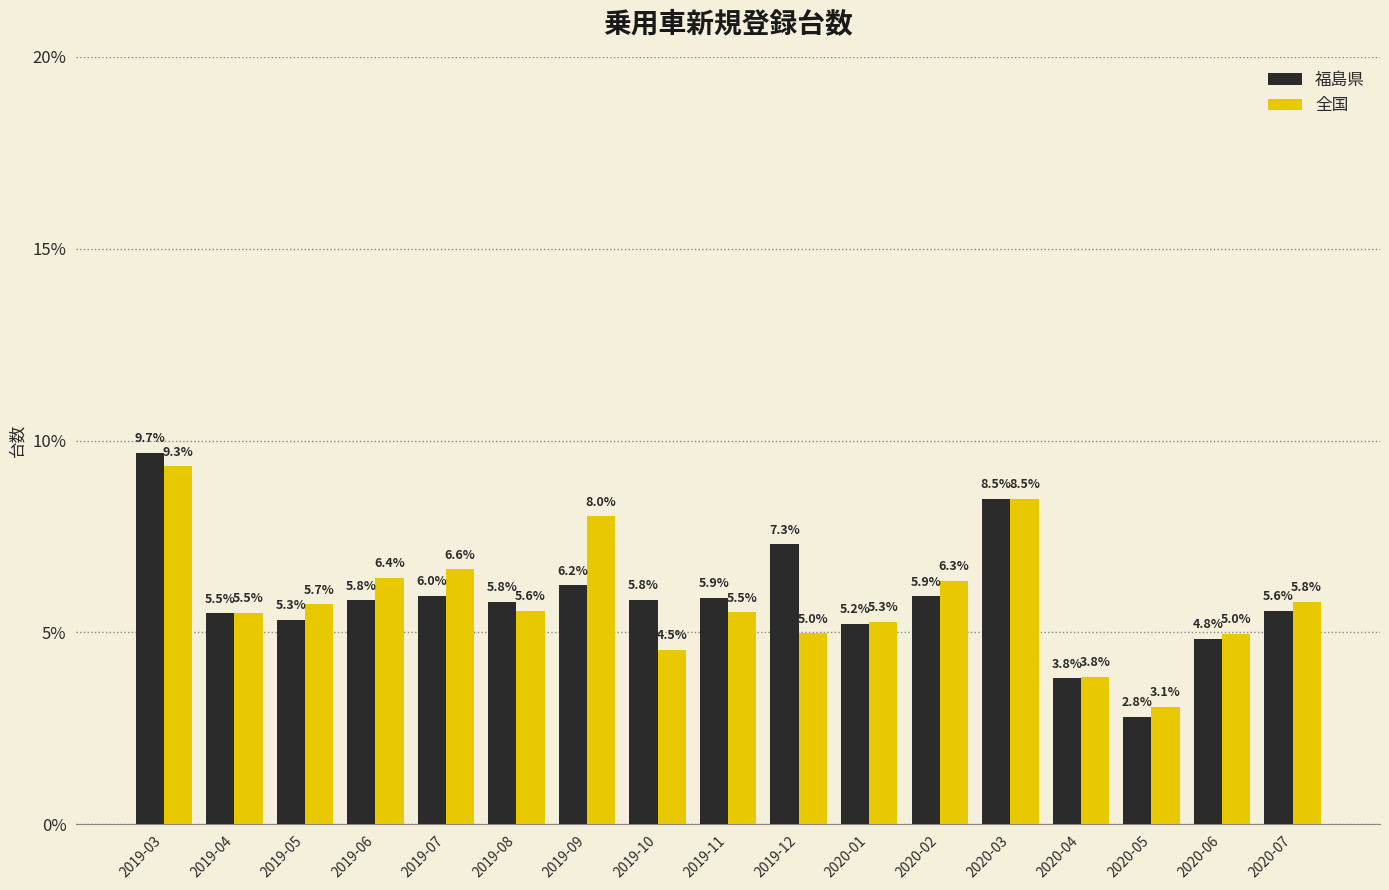

Reading right to left, list all the values displayed in this chart.

福島県: 2020-07=5.6	2020-06=4.8	2020-05=2.8	2020-04=3.8	2020-03=8.5	2020-02=5.9	2020-01=5.2	2019-12=7.3	2019-11=5.9	2019-10=5.8	2019-09=6.2	2019-08=5.8	2019-07=6.0	2019-06=5.8	2019-05=5.3	2019-04=5.5	2019-03=9.7
全国: 2020-07=5.8	2020-06=5.0	2020-05=3.1	2020-04=3.8	2020-03=8.5	2020-02=6.3	2020-01=5.3	2019-12=5.0	2019-11=5.5	2019-10=4.5	2019-09=8.0	2019-08=5.6	2019-07=6.6	2019-06=6.4	2019-05=5.7	2019-04=5.5	2019-03=9.3